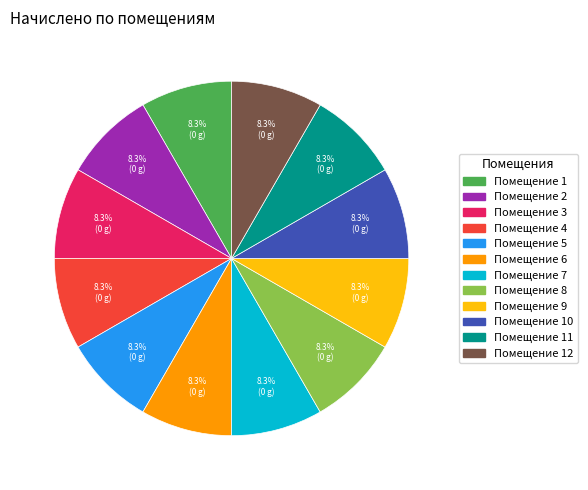

What is the ratio of the value at Помещение 6 to the value at Помещение 4?

1.0